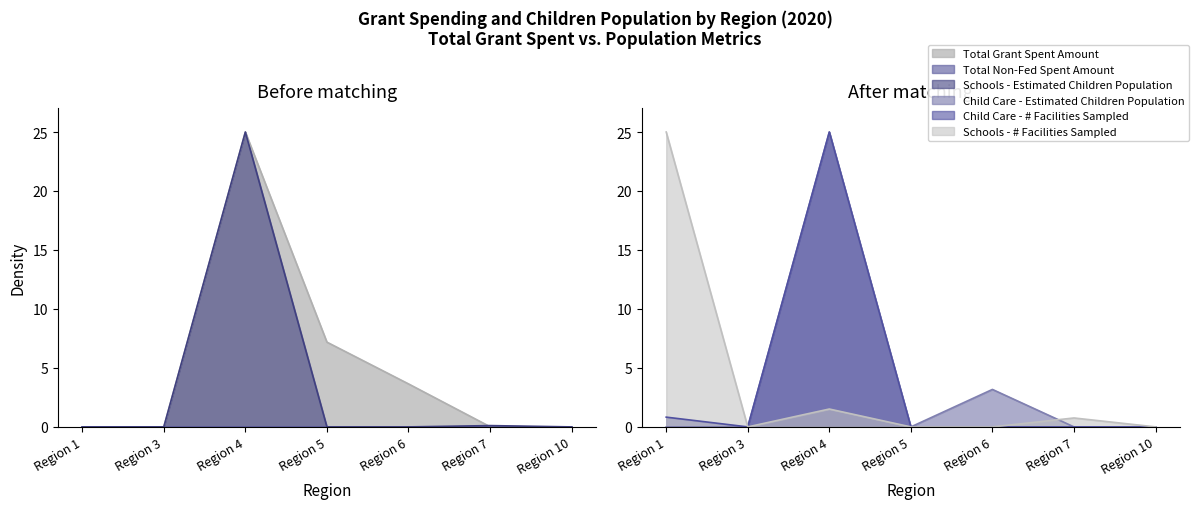

How many values in Schools - # Facilities Sampled are above zero?

3